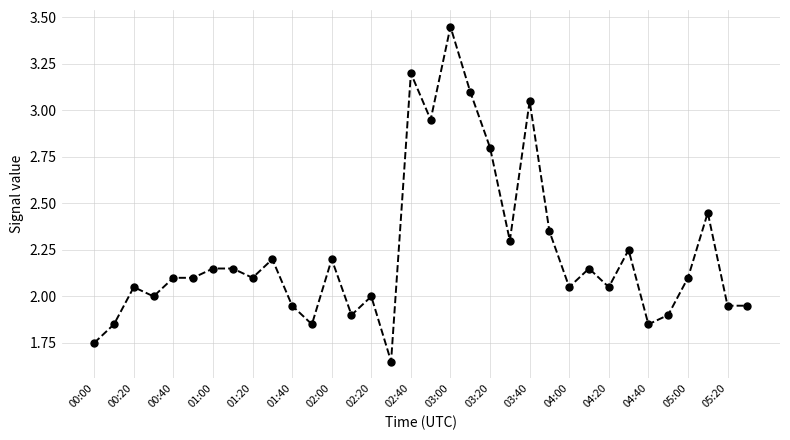

True or false: the data has more than 0 interior local peaks.

True